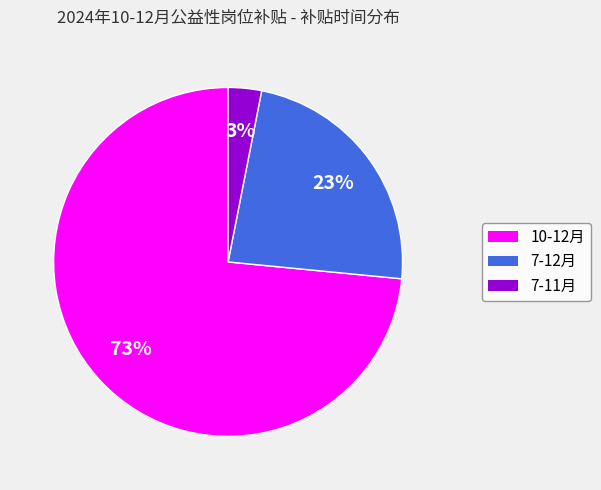

True or false: 7-12月 accounts for 14% of the total.

False